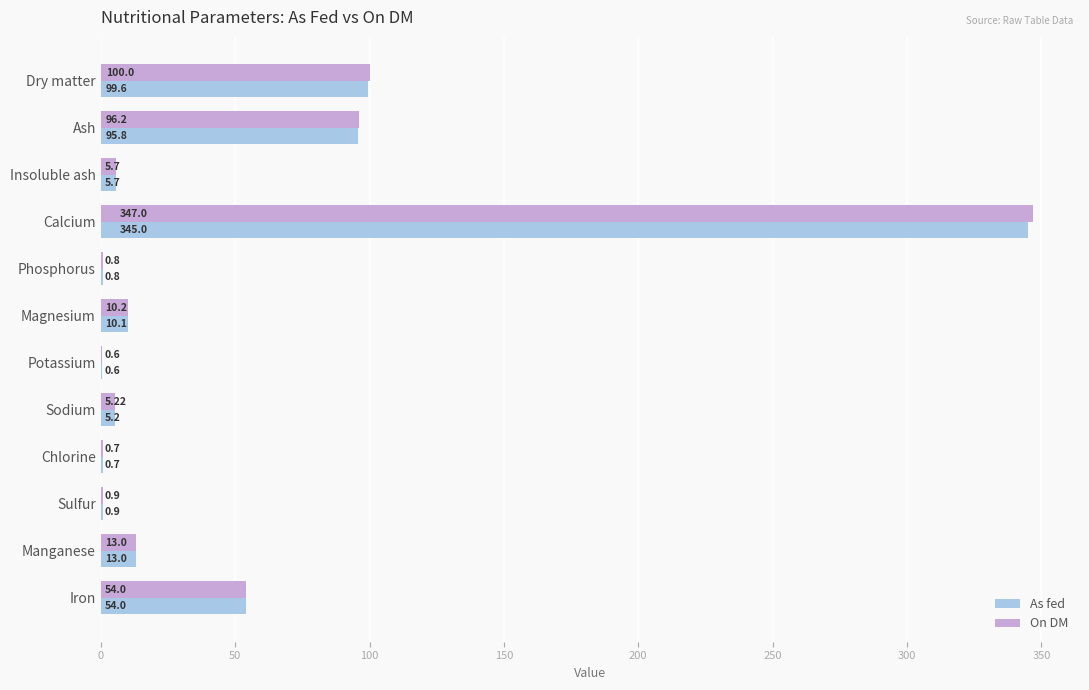

At which category is the sum across all series the highest?

Calcium